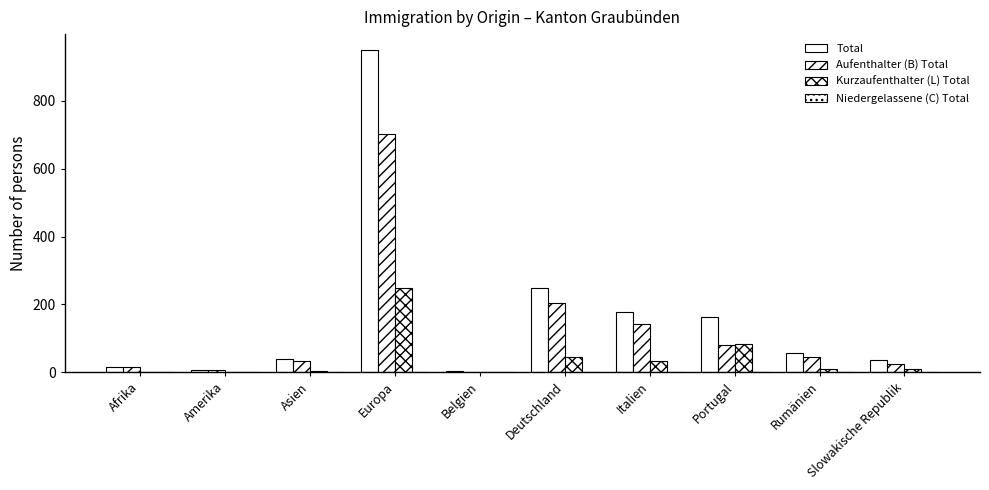

At which label is Aufenthalter (B) Total closest to 351?

Deutschland